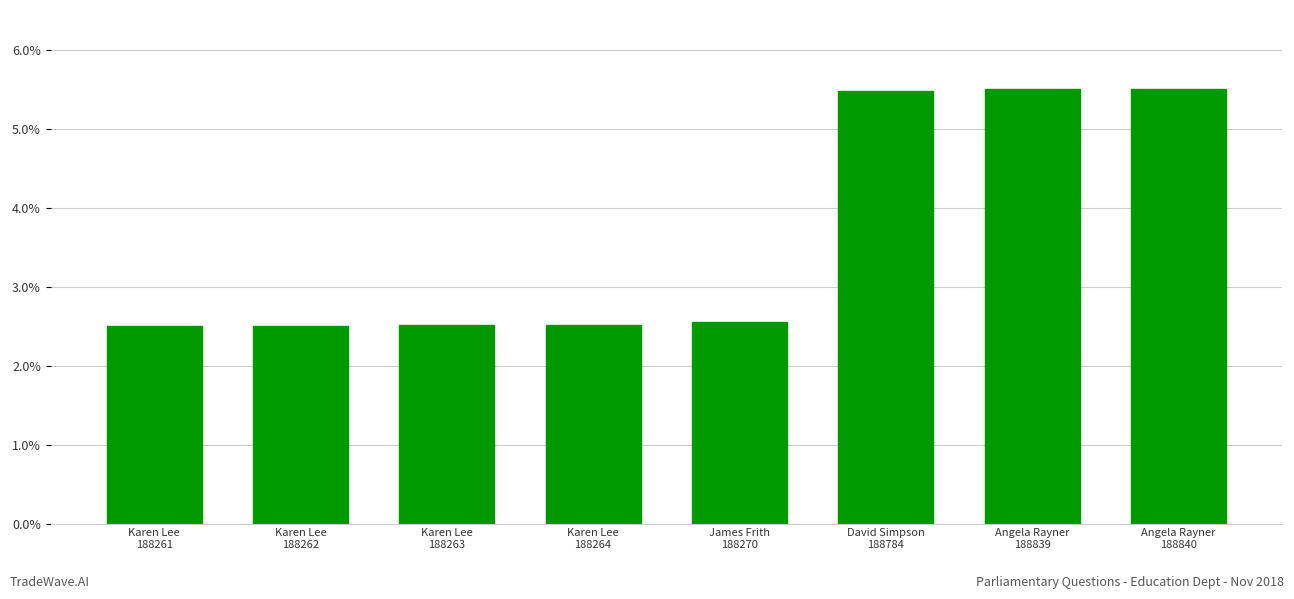

What is the maximum value shown in the chart?

5.5